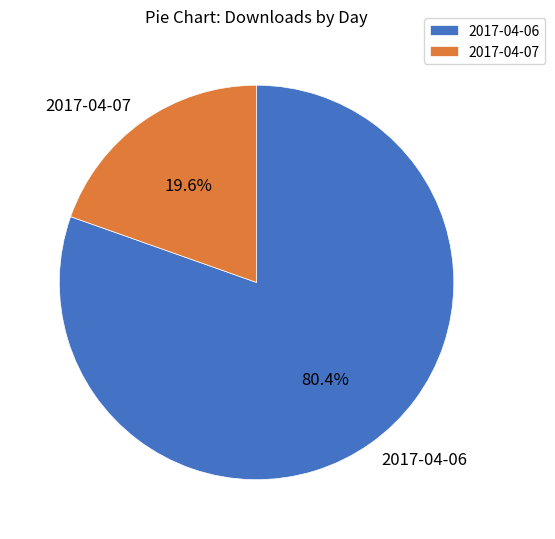

True or false: 2017-04-06 accounts for 80% of the total.

True